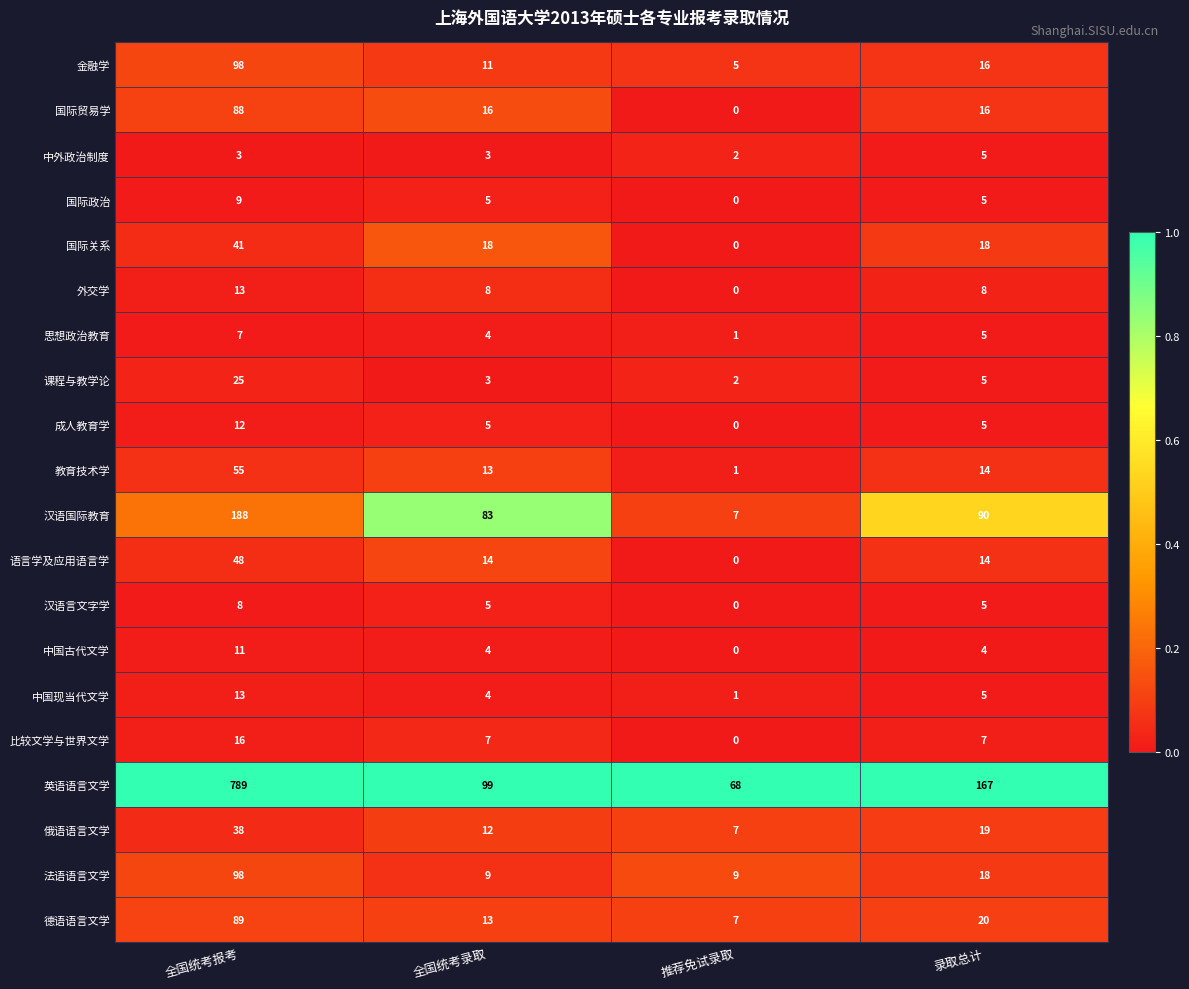

What is the lowest value of the 英语语言文学 series?

68